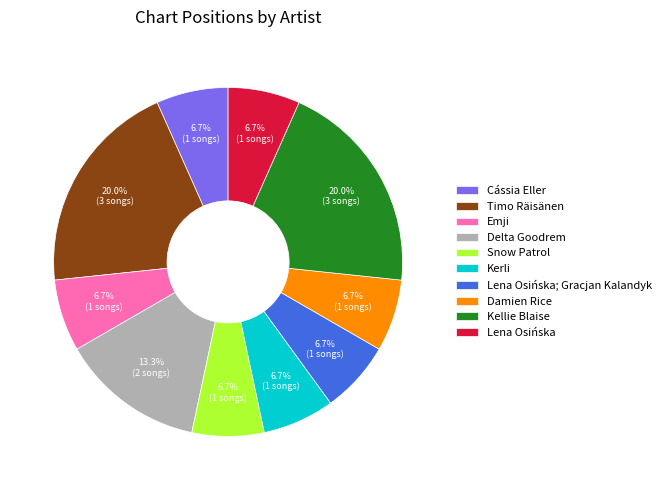

To the nearest percent, what percentage of the pie is Kerli?

7%